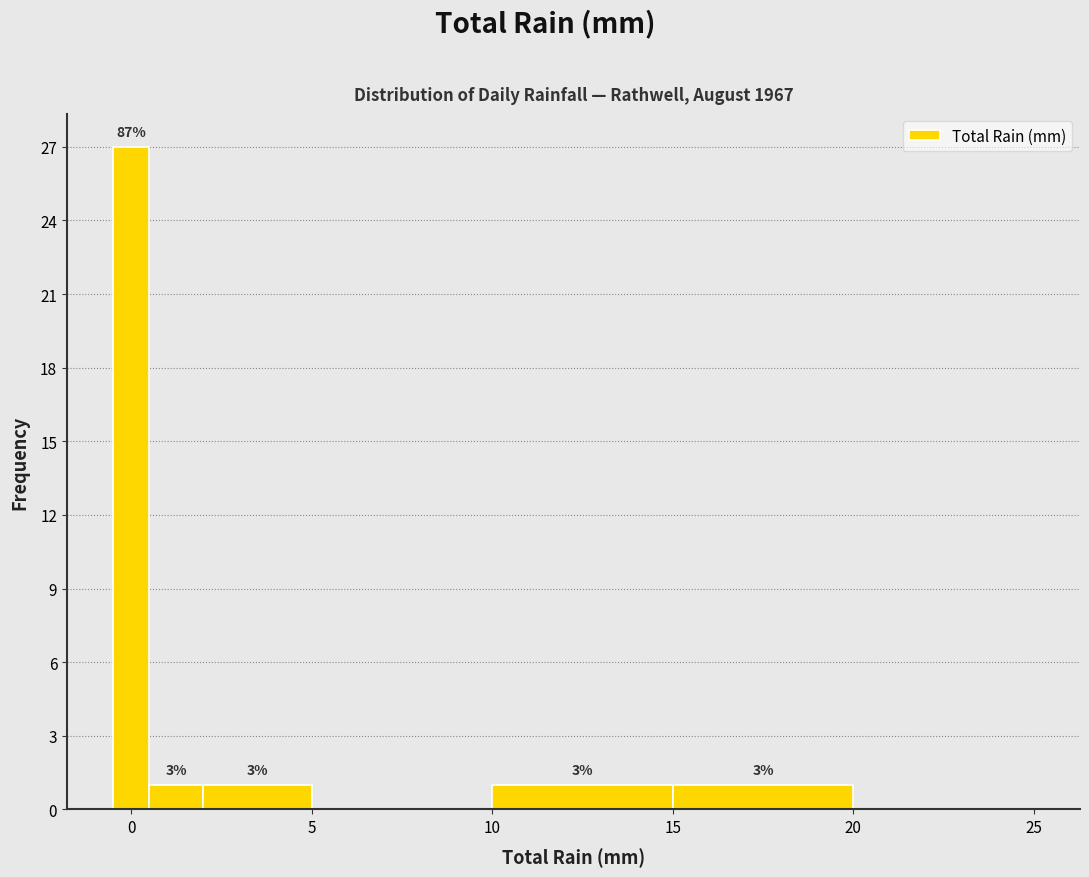

Read against the x-axis, roughly where is the centre of the tallest bar?

0.0